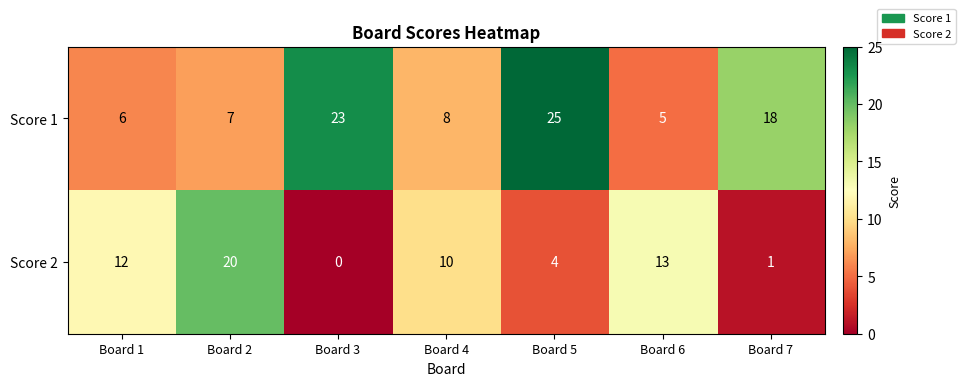

Is it true that Score 1 equals 7 at Board 2?

True